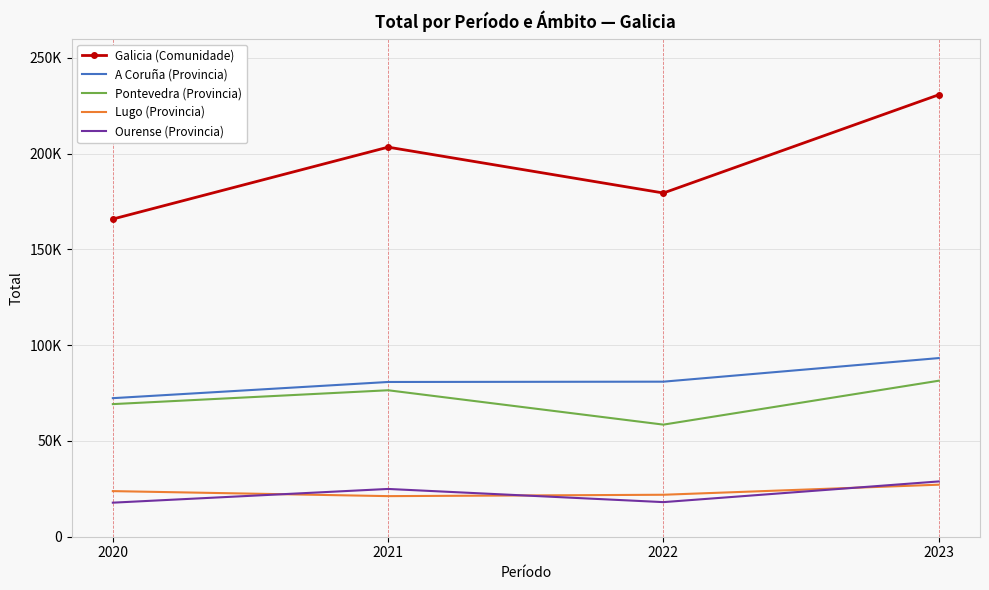

True or false: A Coruña (Provincia) and Ourense (Provincia) cross at least once.

False